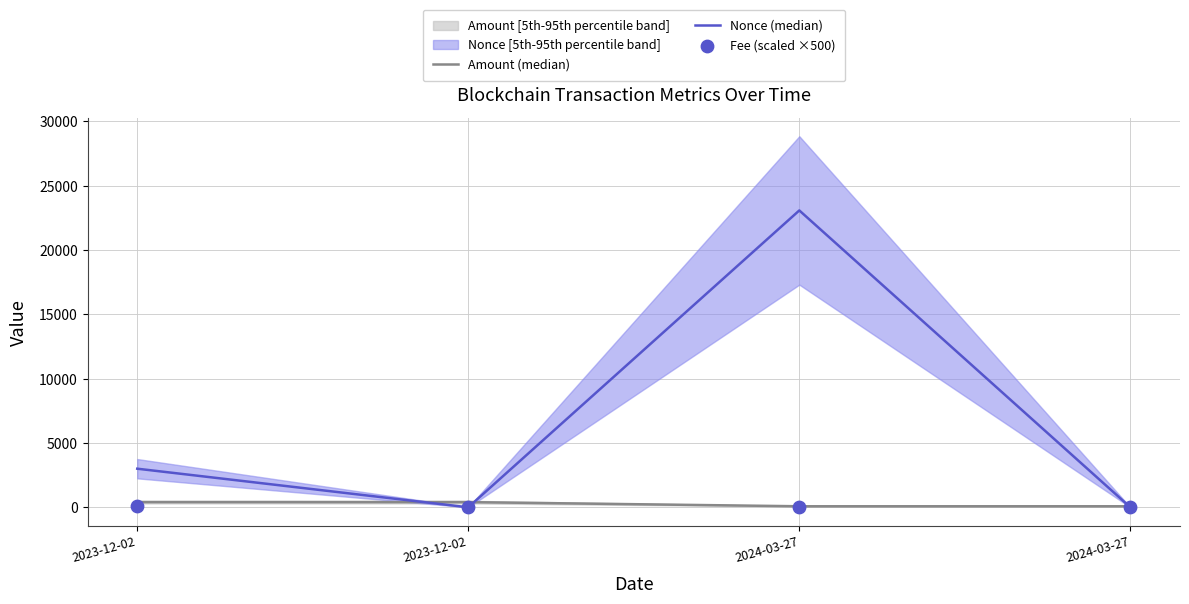

Which series has the largest Y range (max minus min)?

Nonce (median)